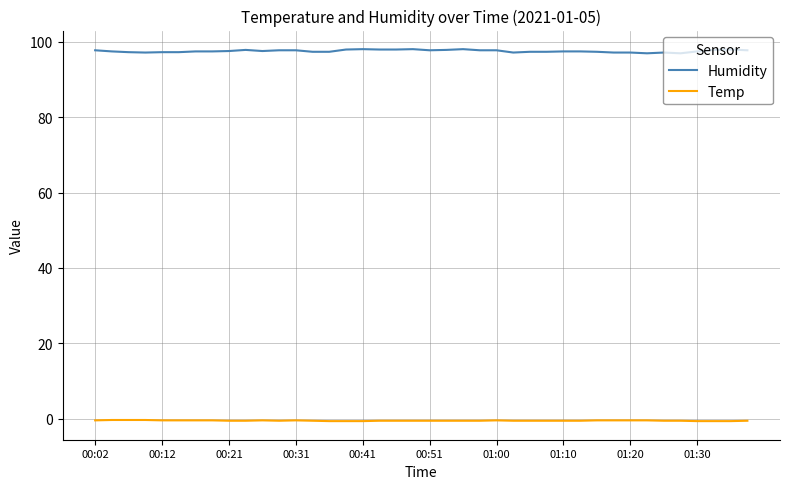

What is the lowest value of the Humidity series?

96.9